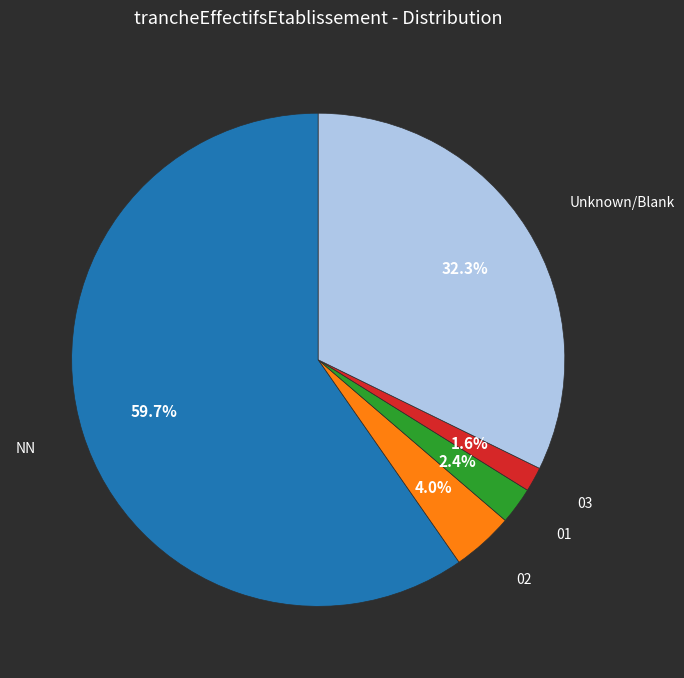

Does any single category account for the majority?

Yes